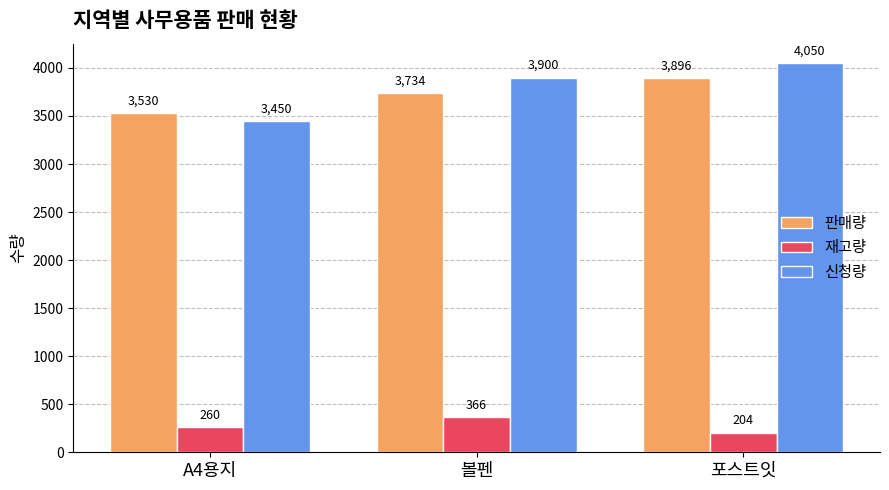

Reading left to right, what are all the values shown in this chart?

판매량: 3530	3734	3896
재고량: 260	366	204
신청량: 3450	3900	4050